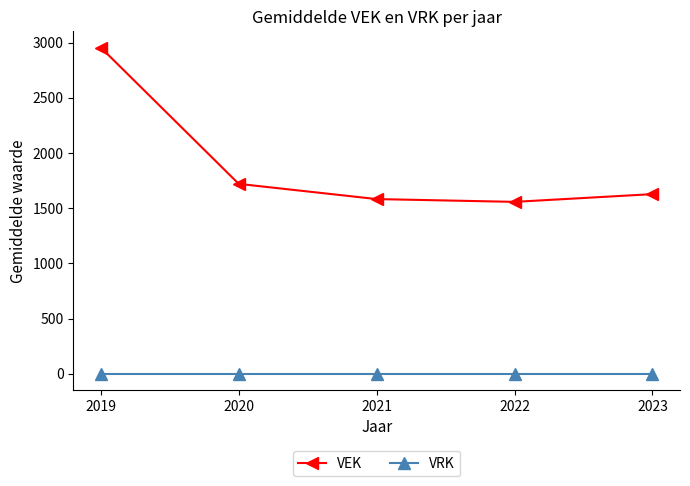

Which series has the largest total across all categories?

VEK